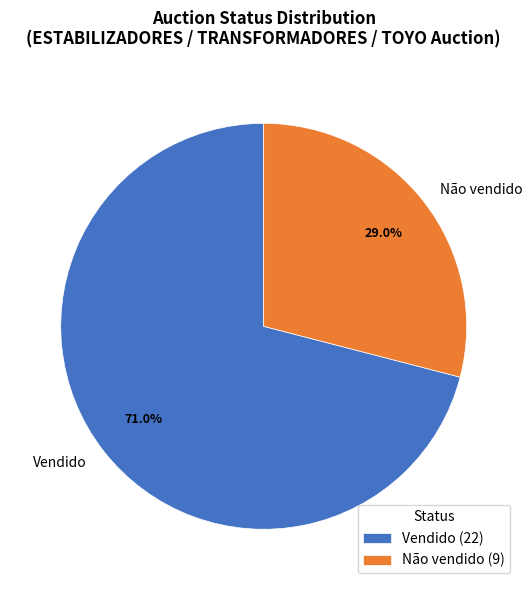

Which category has the smallest portion of the pie?

Não vendido